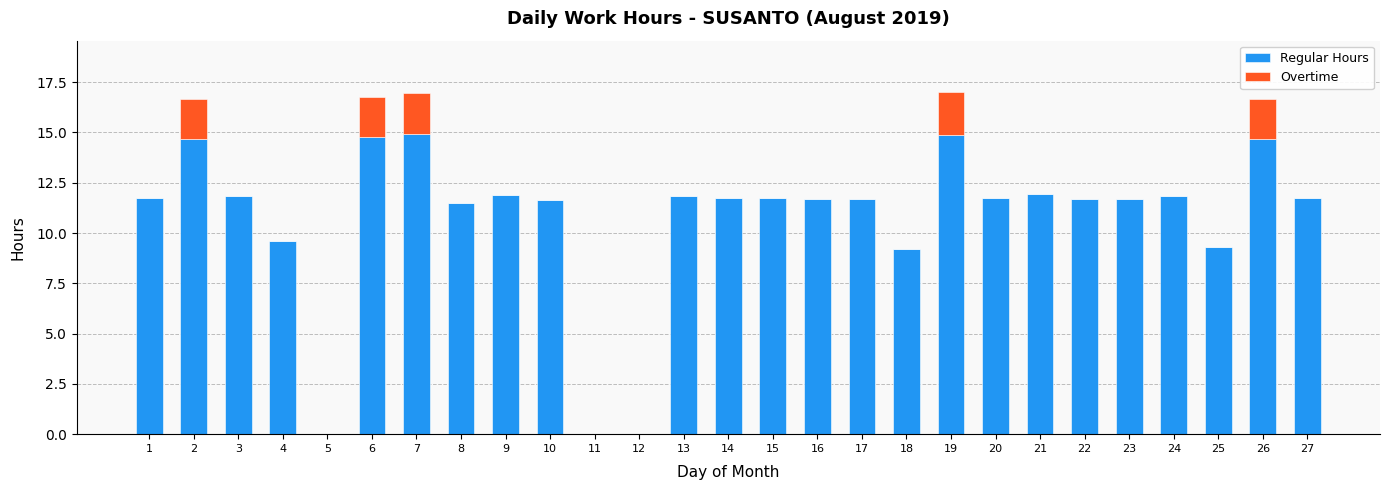

Is it true that Regular Hours equals 5.7 at 12?

False